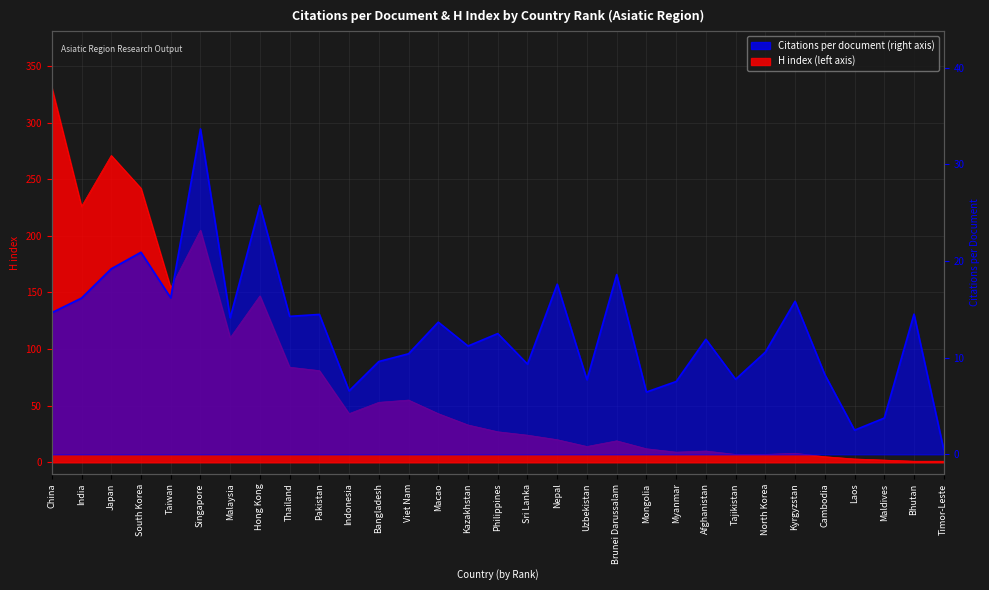

Reading left to right, list all the values displayed in this chart.

Citations per document: China=14.7	India=16.2	Japan=19.2	South Korea=20.9	Taiwan=16.2	Singapore=33.7	Malaysia=14.1	Hong Kong=25.7	Thailand=14.3	Pakistan=14.5	Indonesia=6.6	Bangladesh=9.6	Viet Nam=10.4	Macao=13.7	Kazakhstan=11.2	Philippines=12.5	Sri Lanka=9.3	Nepal=17.6	Uzbekistan=7.7	Brunei Darussalam=18.6	Mongolia=6.4	Myanmar=7.5	Afghanistan=11.9	Tajikistan=7.8	North Korea=10.6	Kyrgyzstan=15.8	Cambodia=8.2	Laos=2.5	Maldives=3.8	Bhutan=14.5	Timor-Leste=0.5
H index: China=331.0	India=226.0	Japan=271.0	South Korea=242.0	Taiwan=154.0	Singapore=205.0	Malaysia=110.0	Hong Kong=147.0	Thailand=84.0	Pakistan=81.0	Indonesia=43.0	Bangladesh=53.0	Viet Nam=55.0	Macao=43.0	Kazakhstan=33.0	Philippines=27.0	Sri Lanka=24.0	Nepal=20.0	Uzbekistan=14.0	Brunei Darussalam=19.0	Mongolia=12.0	Myanmar=9.0	Afghanistan=10.0	Tajikistan=7.0	North Korea=7.0	Kyrgyzstan=8.0	Cambodia=5.0	Laos=3.0	Maldives=2.0	Bhutan=1.0	Timor-Leste=1.0